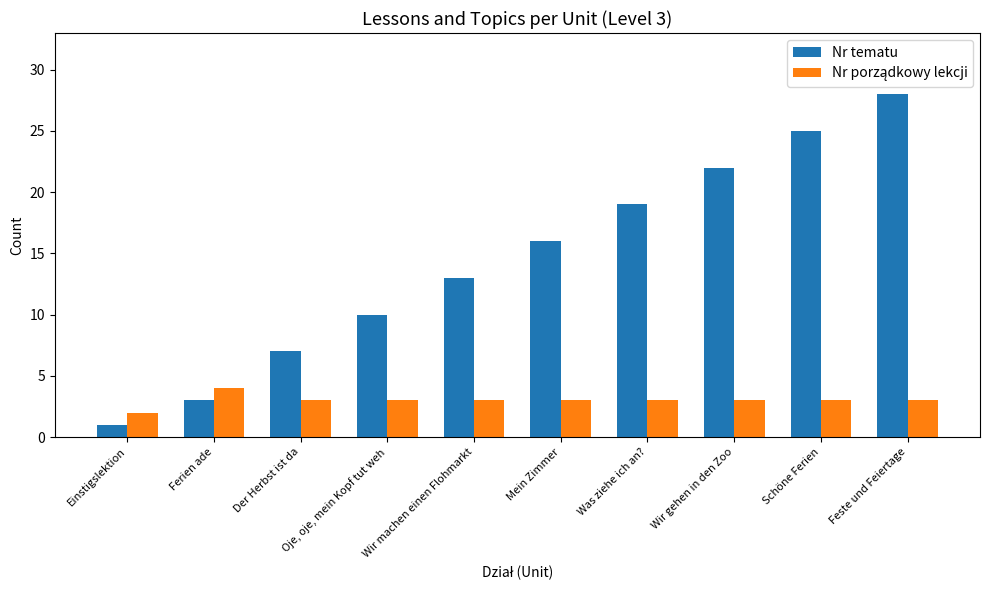

How many categories are shown in the chart?

10